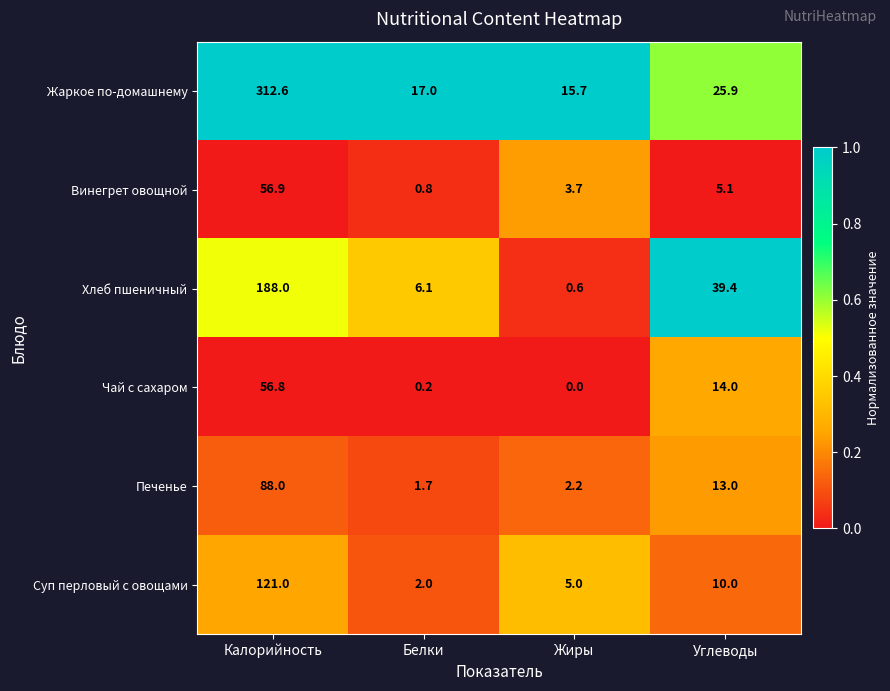

Which series changed the most between Белки and Углеводы?

Хлеб пшеничный